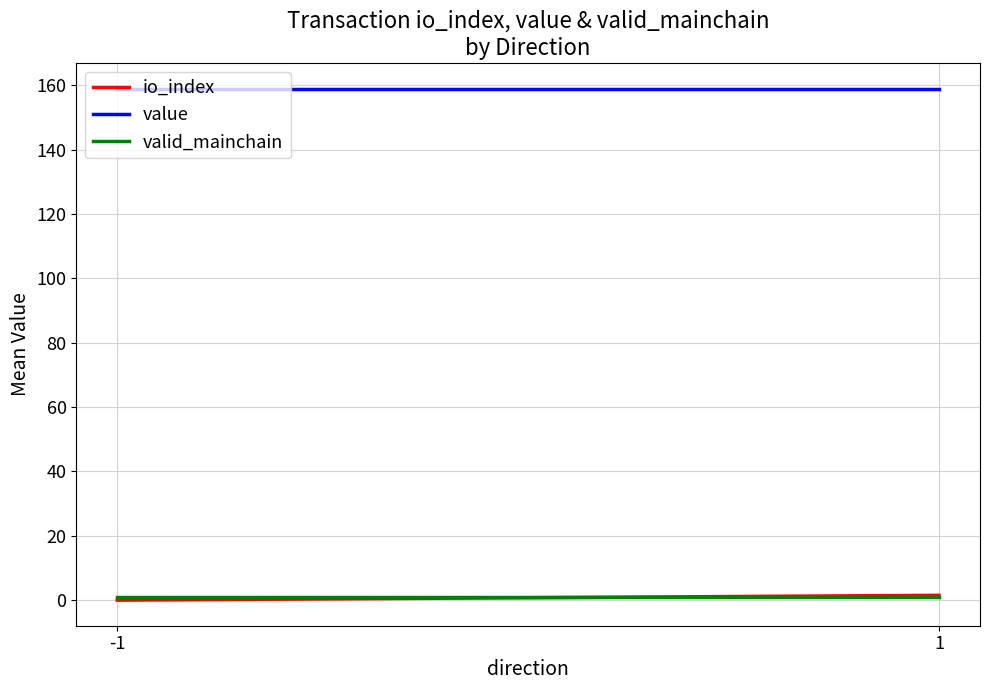

What is the sum of all valid_mainchain values?

2.0